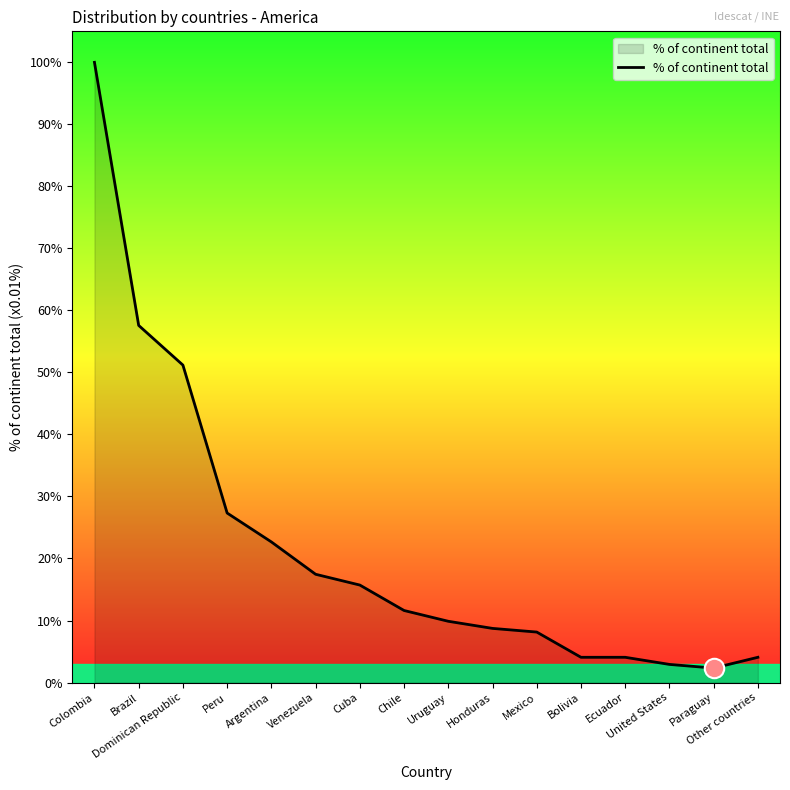

Where does the data first go above 334?

Colombia